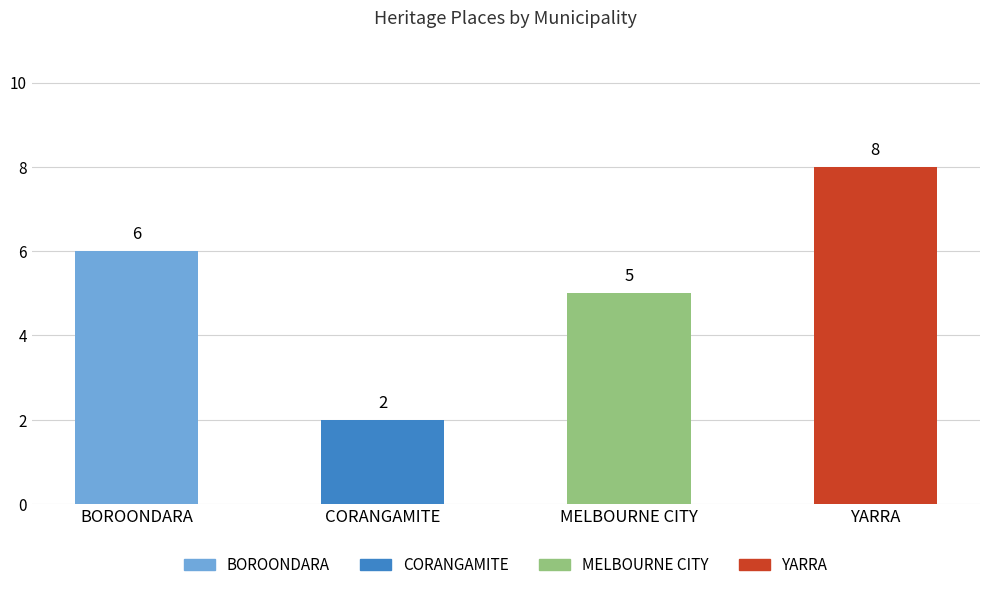

Which label corresponds to the smallest value in the chart?

CORANGAMITE